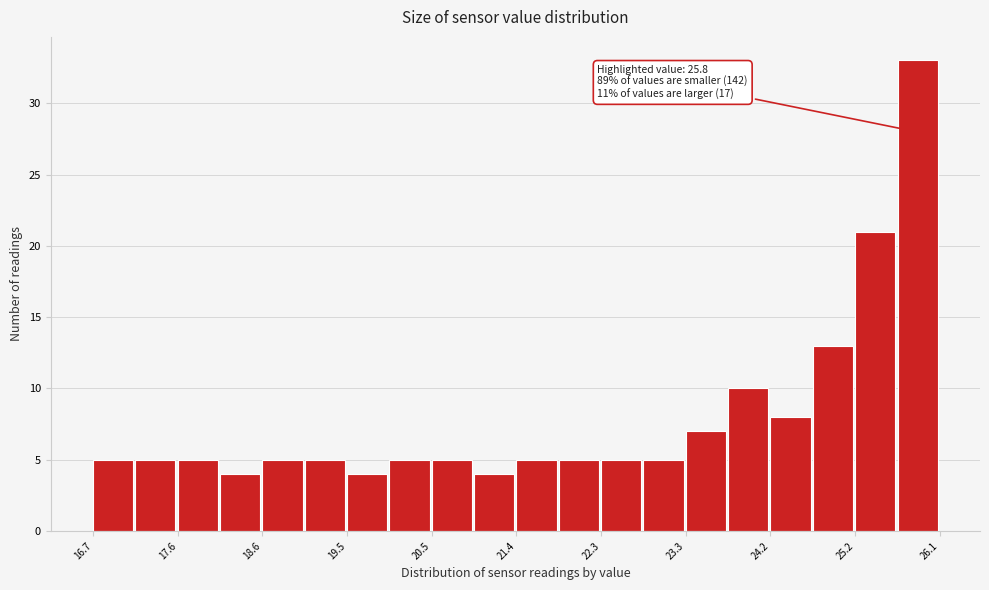

Over which range of the x-axis is the bar tallest?

25.63 to 26.10